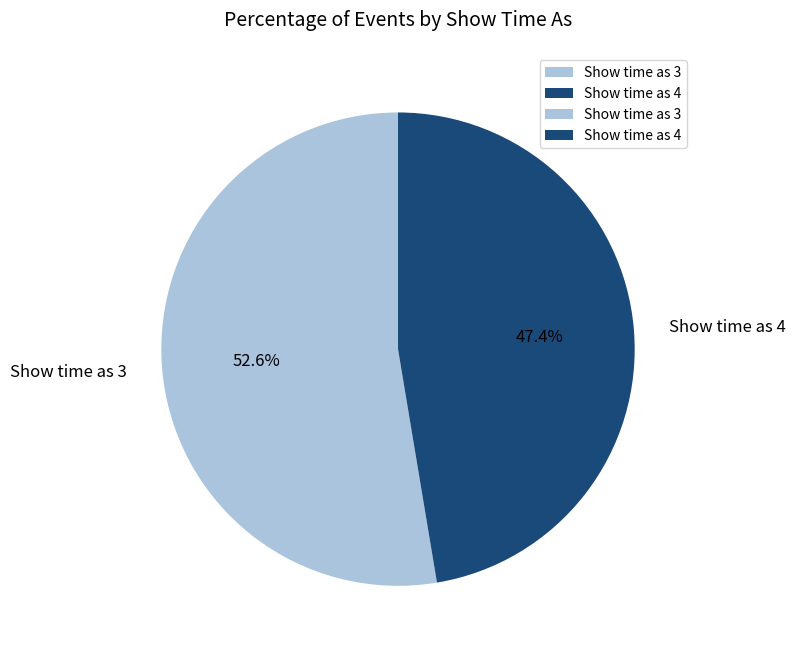

What percentage is NOT represented by Show time as 4?

52.6%